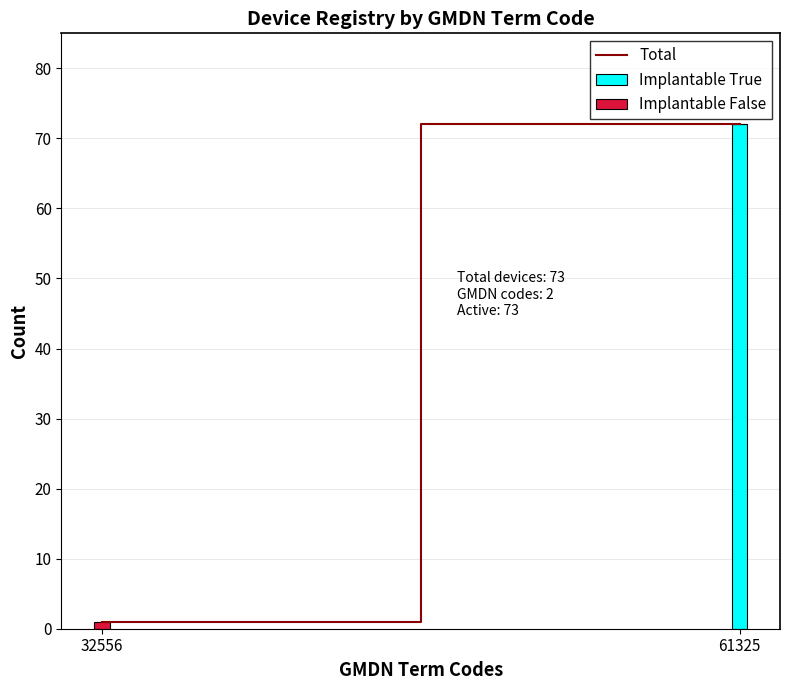

Reading left to right, transcribe the values for Implantable True.

32556=0	61325=72